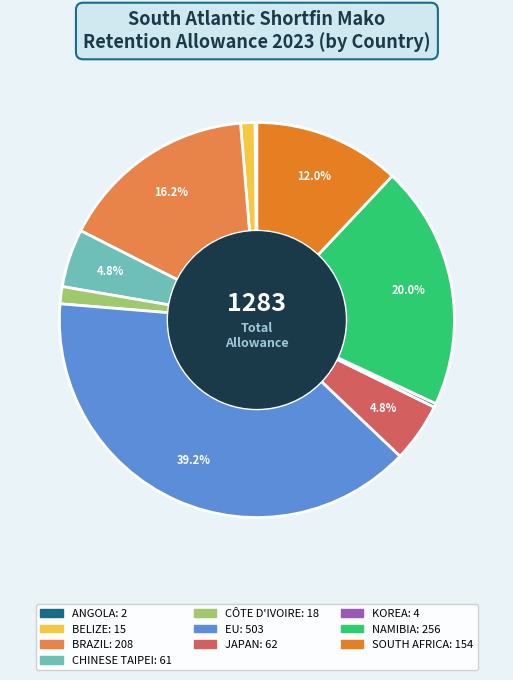

Which slice is the largest?

EU